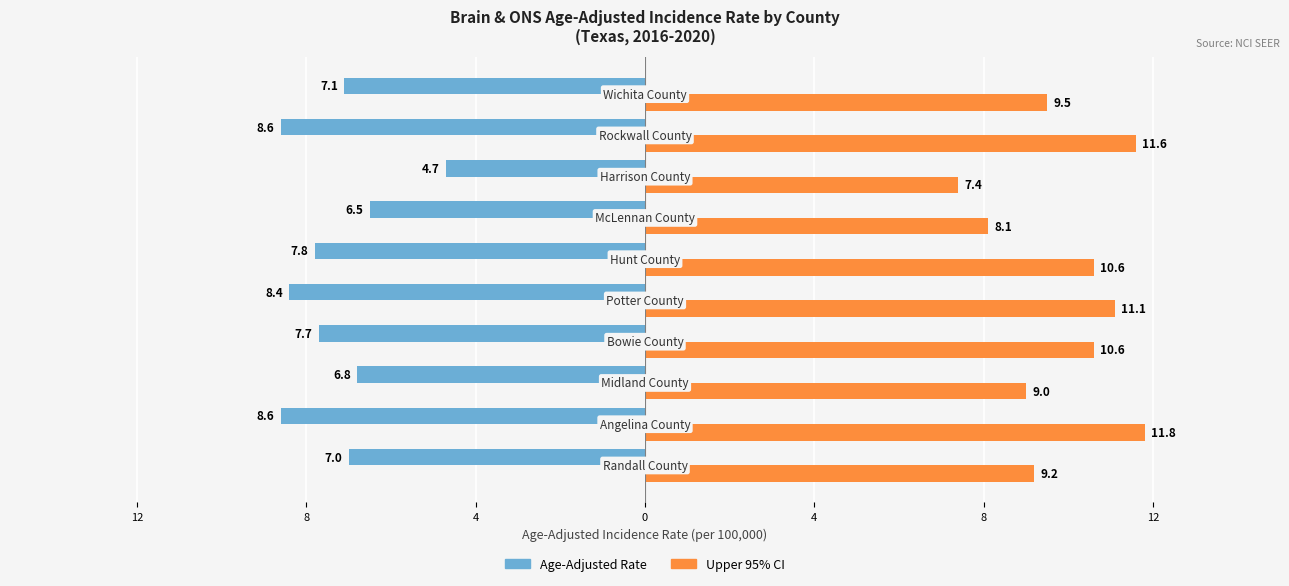

How many bars are there in total?

20